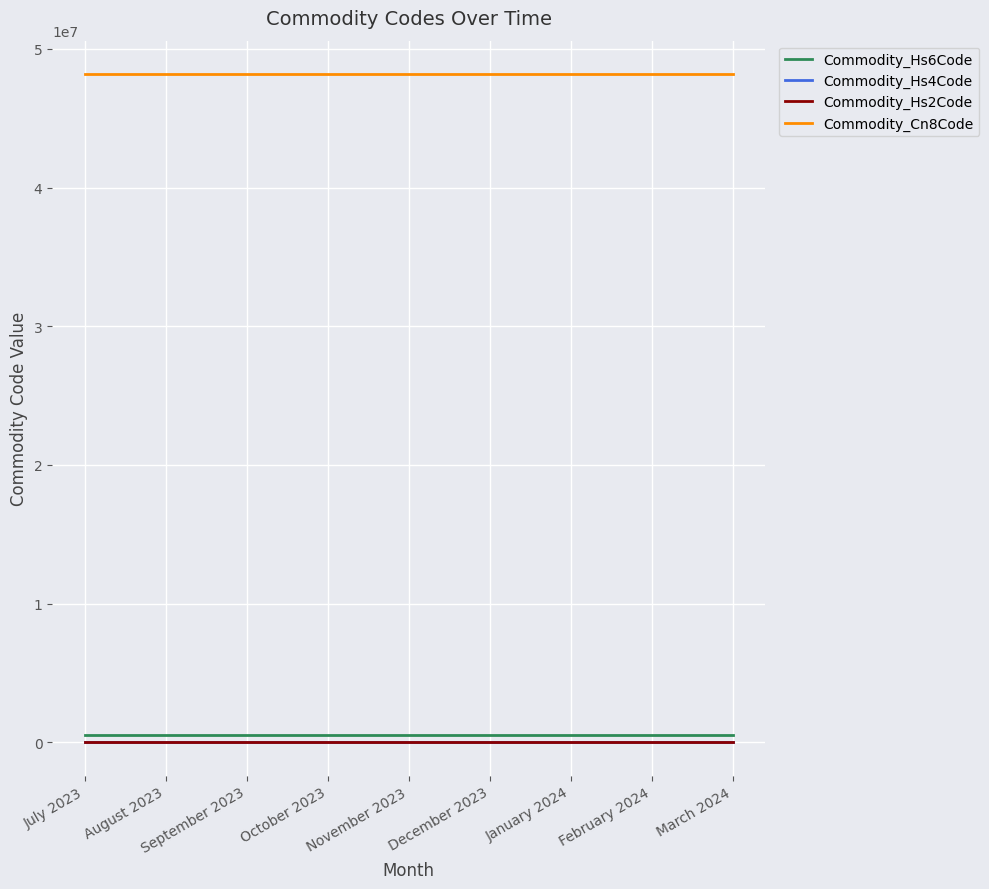

Reading right to left, what are all the values shown in this chart?

Commodity_Hs6Code: 481910	481910	481910	481910	481910	481910	481910	481910	481910
Commodity_Hs4Code: 4819	4819	4819	4819	4819	4819	4819	4819	4819
Commodity_Hs2Code: 48	48	48	48	48	48	48	48	48
Commodity_Cn8Code: 48191000	48191000	48191000	48191000	48191000	48191000	48191000	48191000	48191000